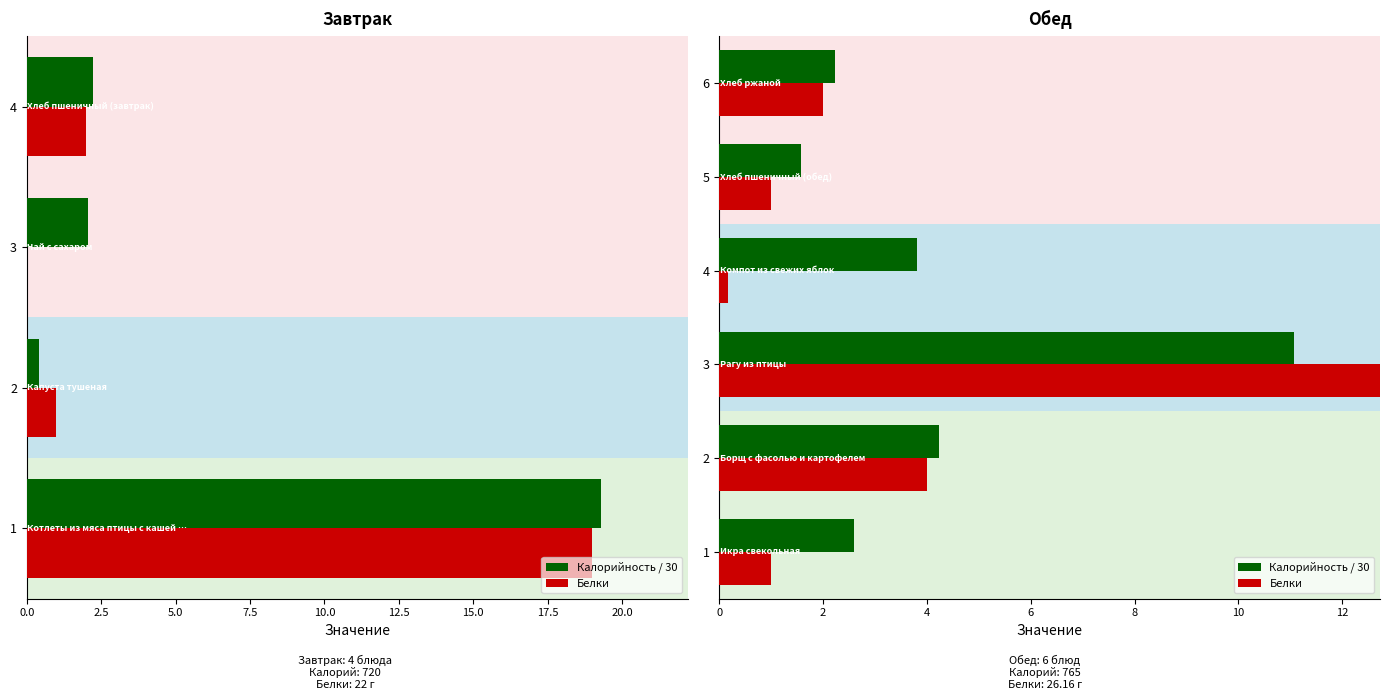

At how many categories does at least one series exceed 16?

1